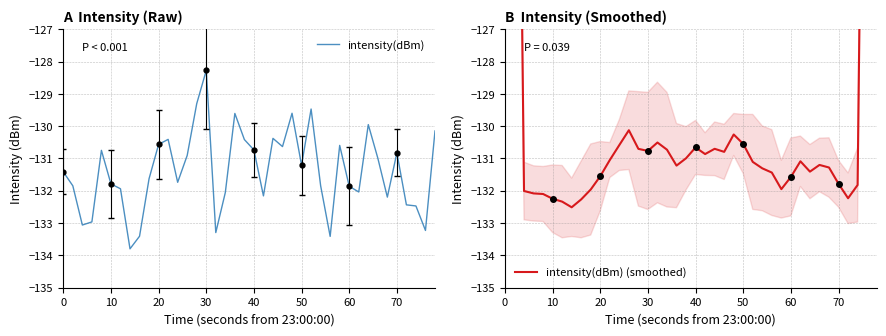

What is the total value across all series at 0?

-210.7